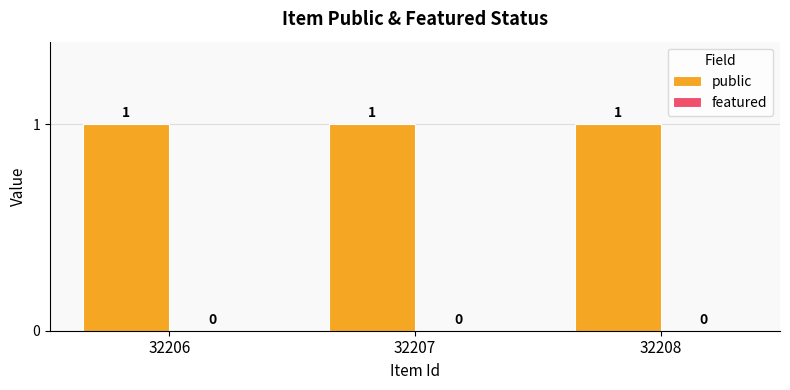

At how many categories does at least one series exceed 0?

3